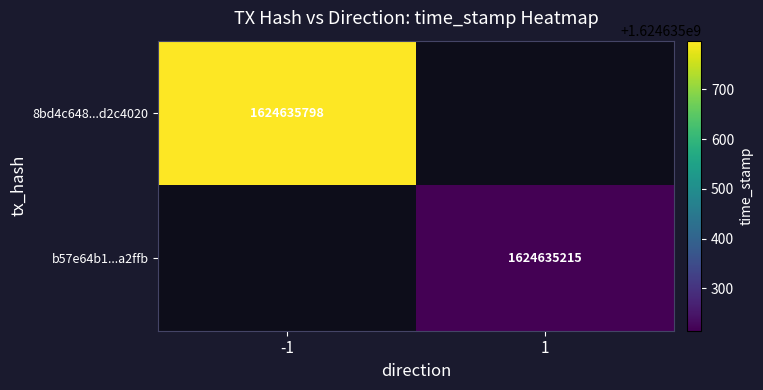

Between -1 and 1, which series saw the biggest shift?

8bd4c6481a89db81eee07c68bf445649d2c4020